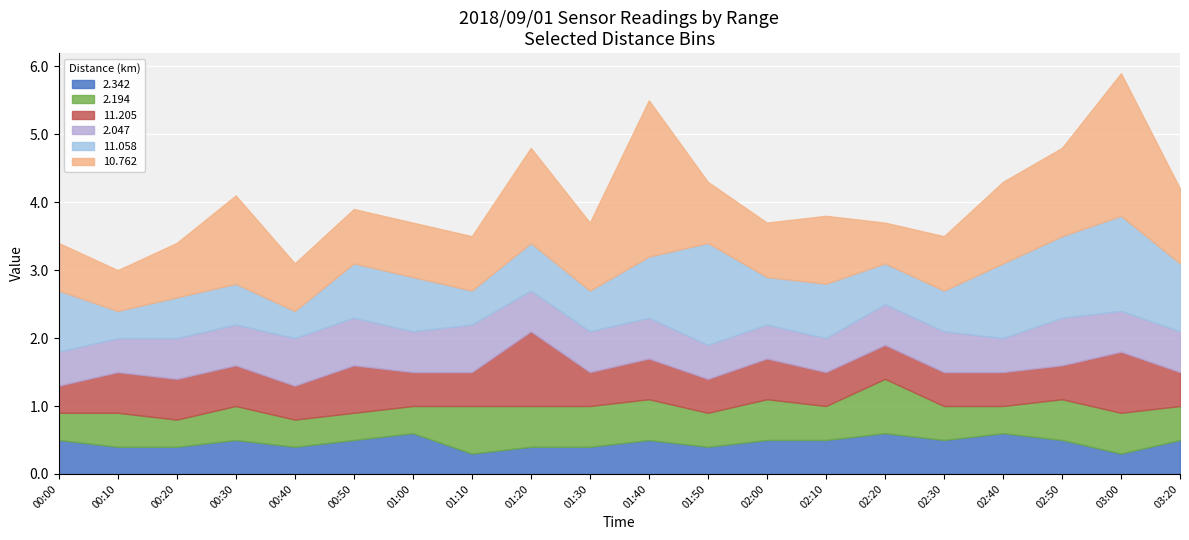

Rank the categories by 2.342 value from lowest to highest.

01:10, 03:00, 00:10, 00:20, 00:40, 01:20, 01:30, 01:50, 00:00, 00:30, 00:50, 01:40, 02:00, 02:10, 02:30, 02:50, 03:20, 01:00, 02:20, 02:40